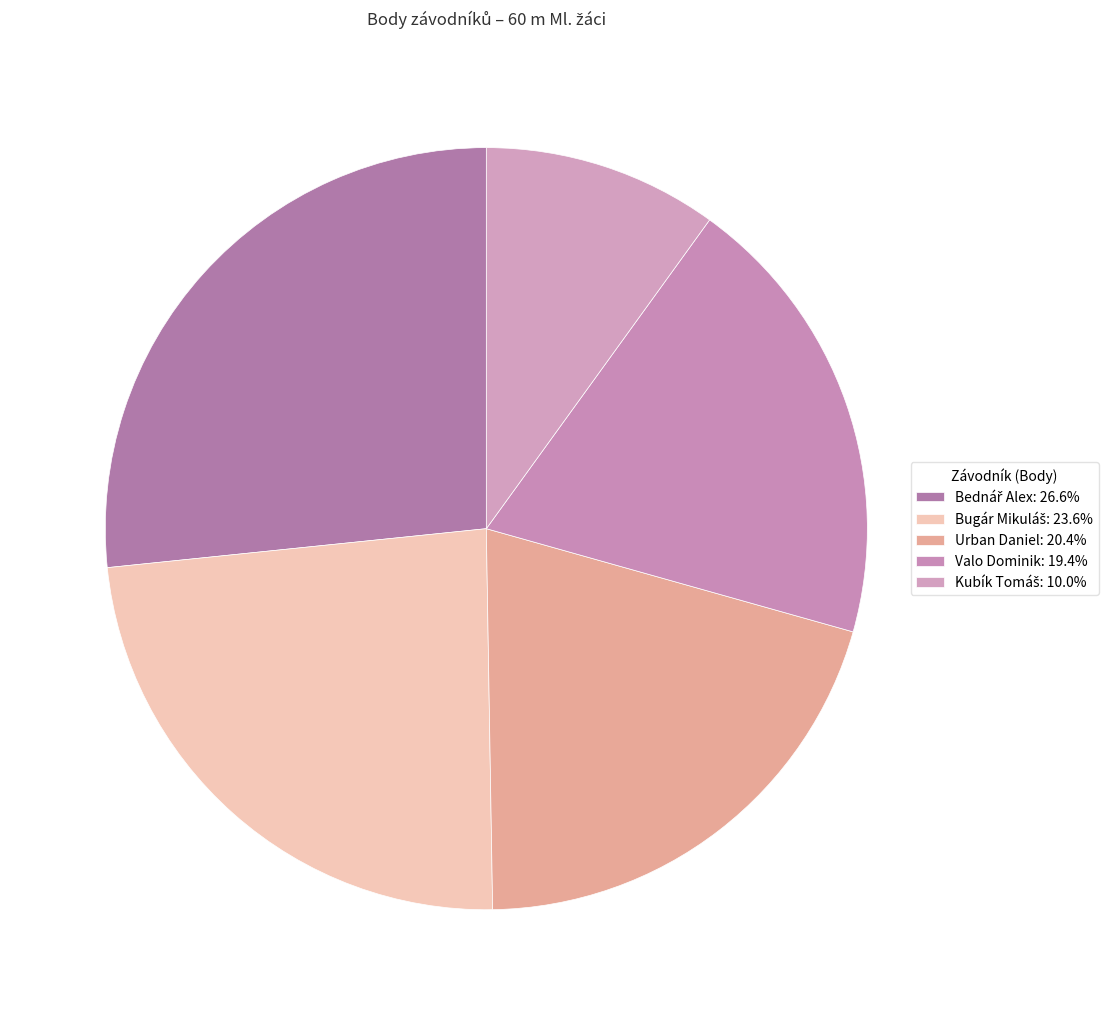

How many segments does this pie chart have?

5